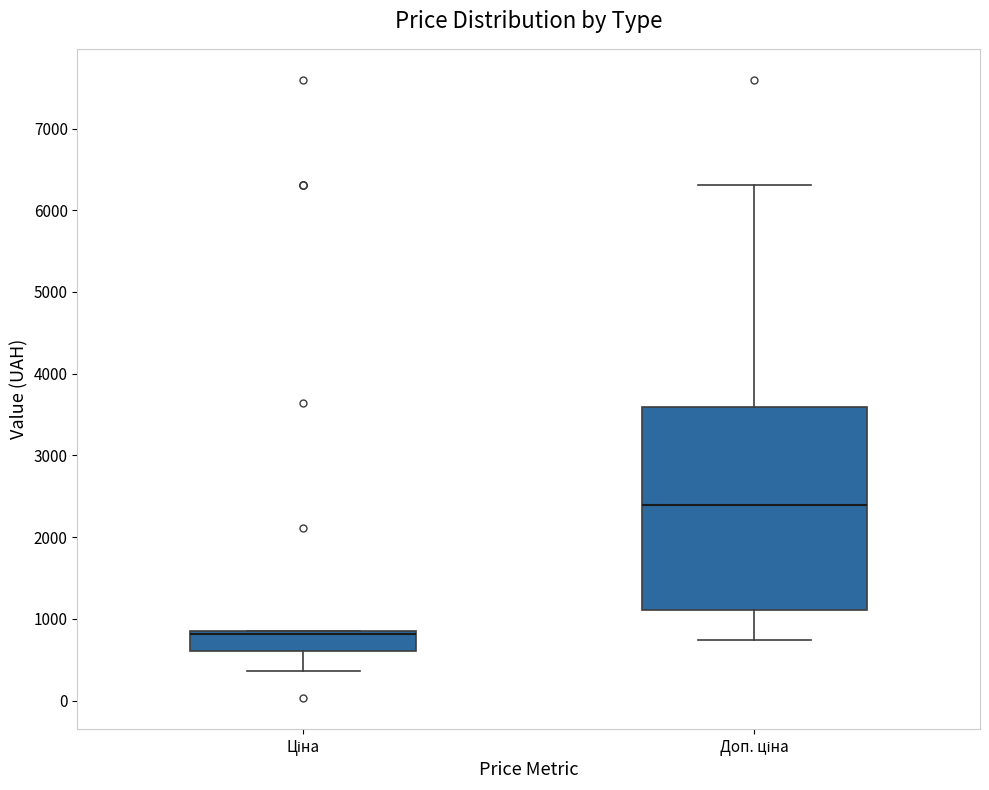

Reading left to right, transcribe this box plot: for each box, give where its median line is, the range the box spans, and where its two whiskers end, as read against the y-axis. The values are not printed on the chart, so give them approximately, as read against the axis.

Ціна: median 800 (drawn on the box's upper edge), box 600 to 800, whiskers 400 to 800
Доп. ціна: median 2400, box 1100 to 3600, whiskers 700 to 6300